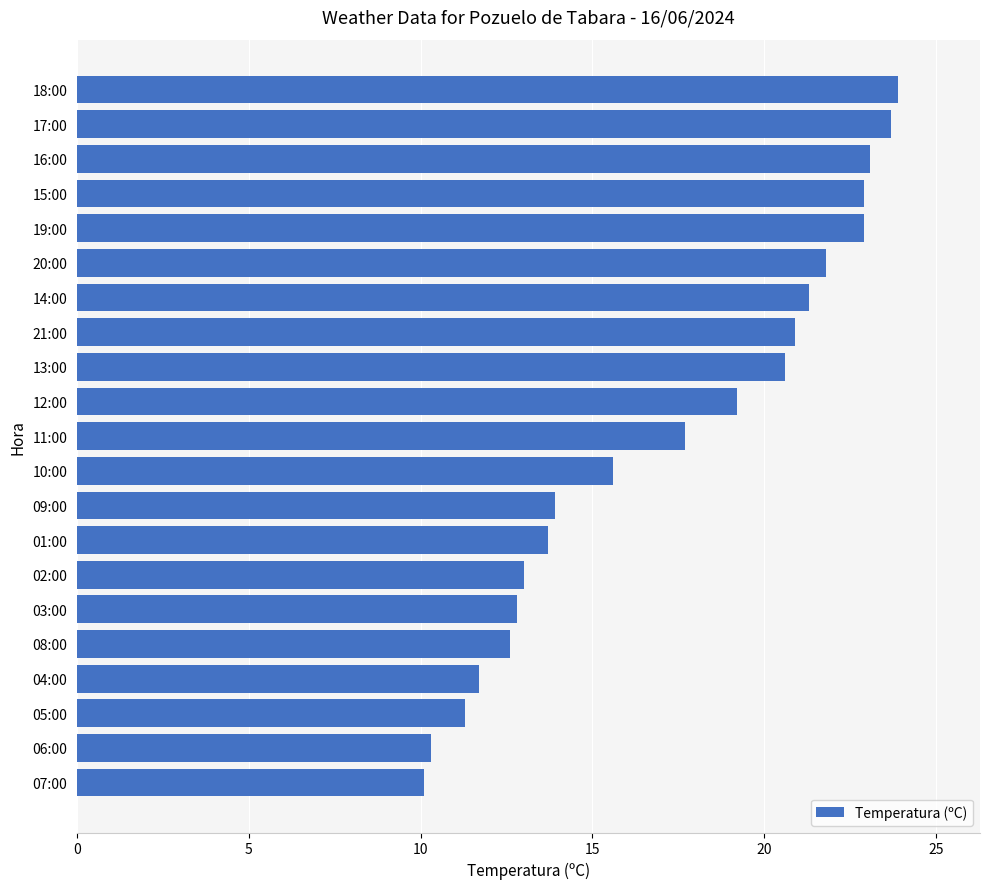

What is the sum of all values?

363.0